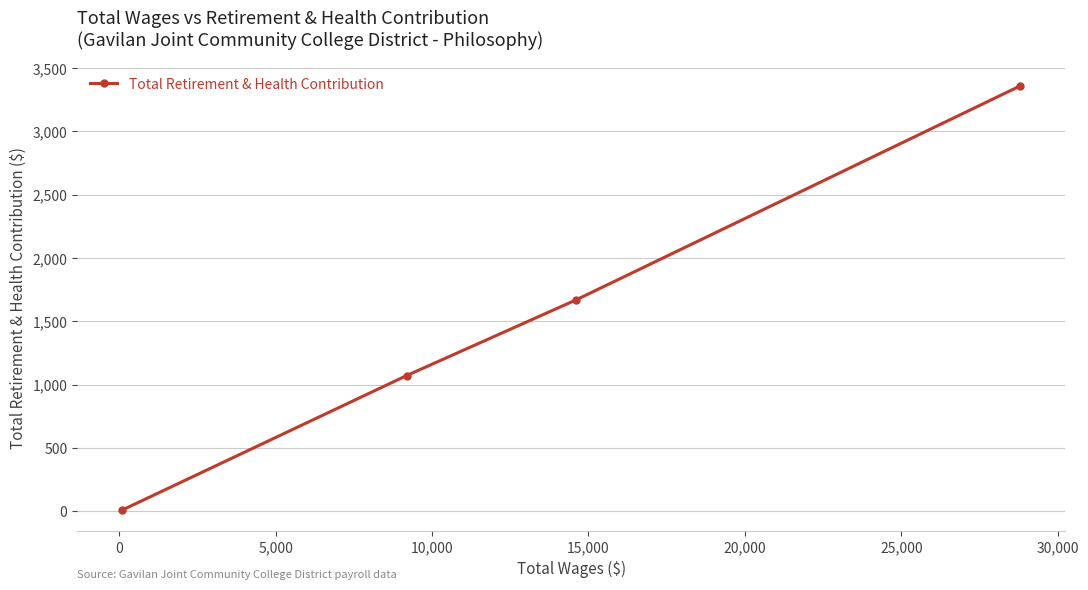

What is the difference between the maximum and second lowest values?

2287